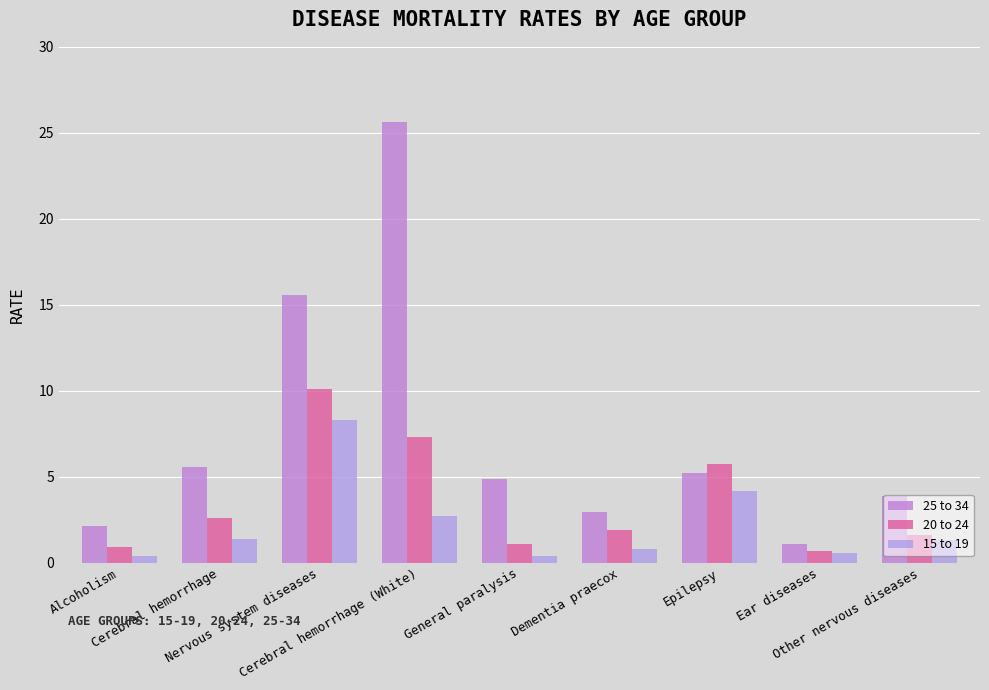

What is the highest value of the 20 to 24 series?

10.1